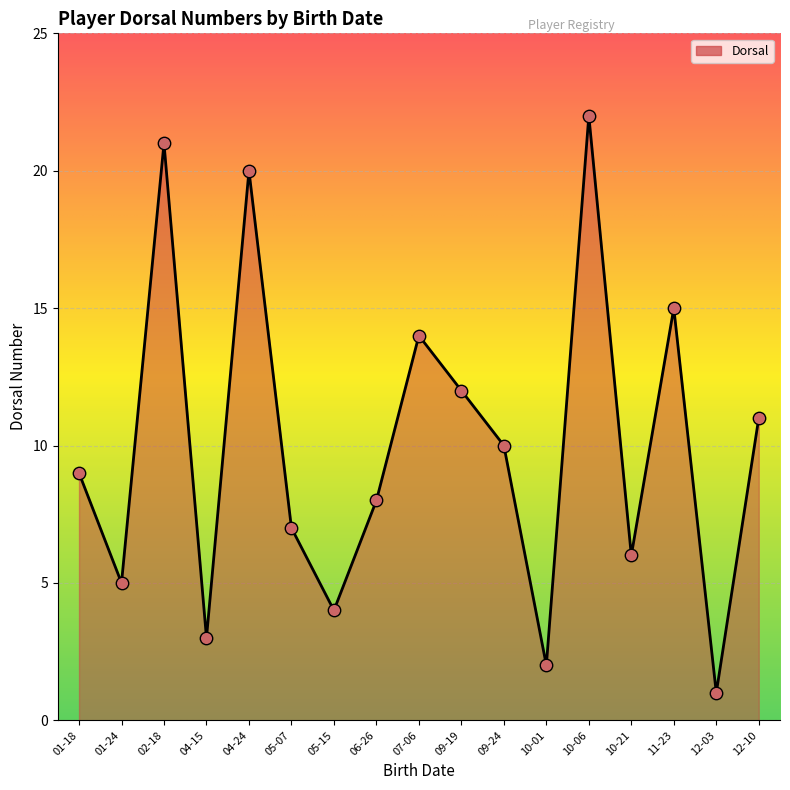

What is the ratio of the value at 02-18 to the value at 06-26?

2.6